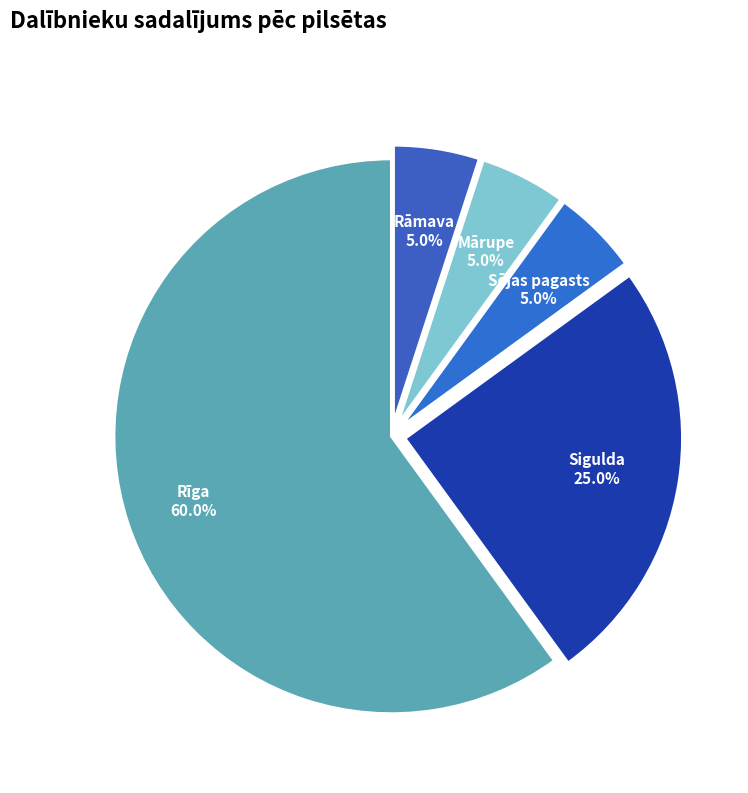

Count the number of slices in the pie.

5